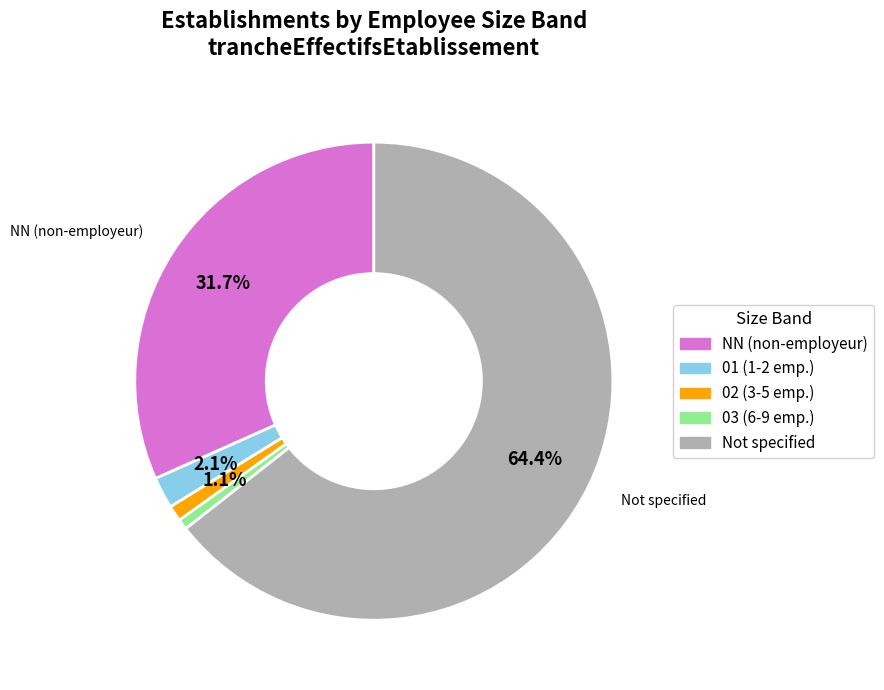

Which category has the biggest portion of the pie?

Not specified